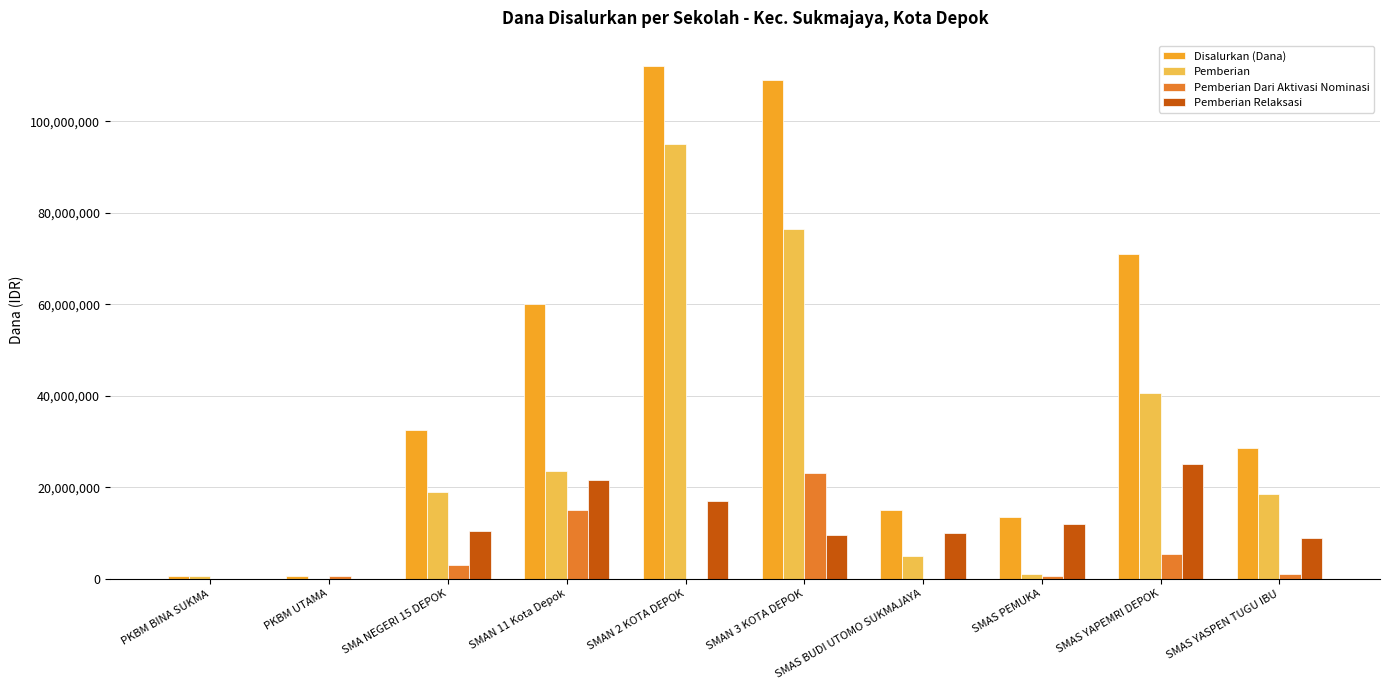

Is the value of Pemberian at SMAN 11 Kota Depok greater than the value of Pemberian Dari Aktivasi Nominasi at SMAN 2 KOTA DEPOK?

Yes